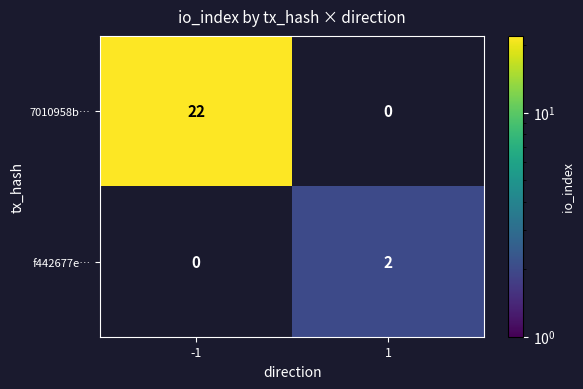

Is the value of 7010958b… at -1 greater than the value of f442677e… at 1?

Yes